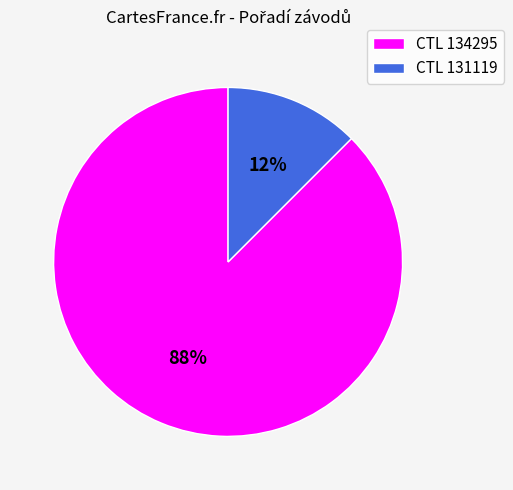

How many segments does this pie chart have?

2